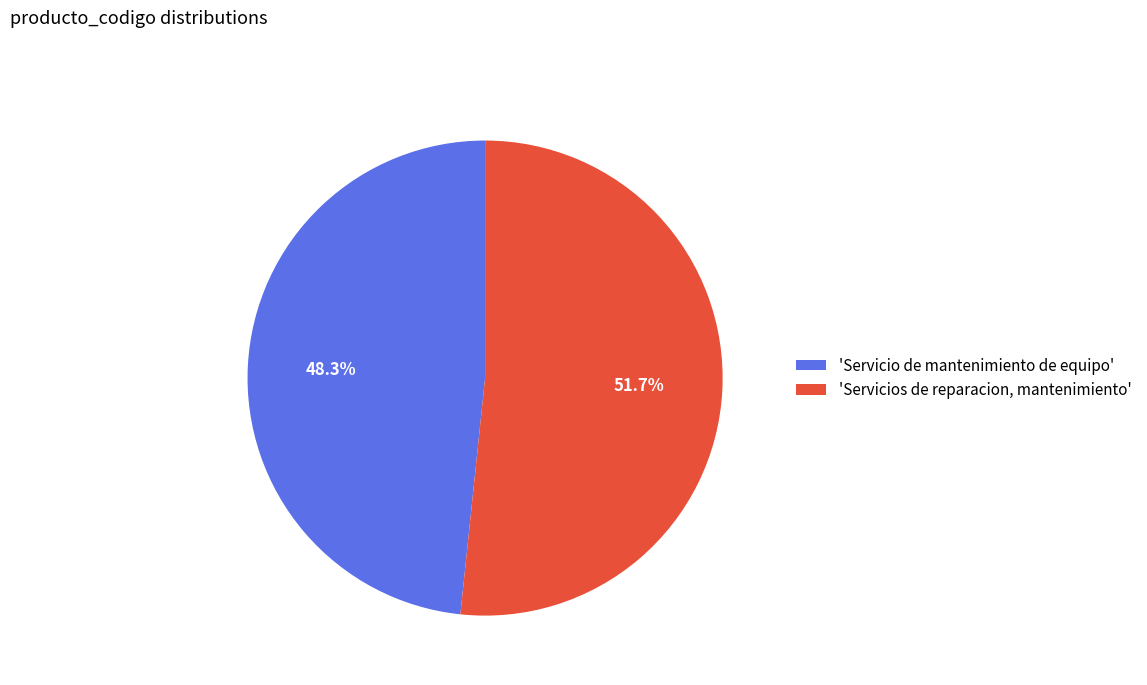

Count the number of slices in the pie.

2